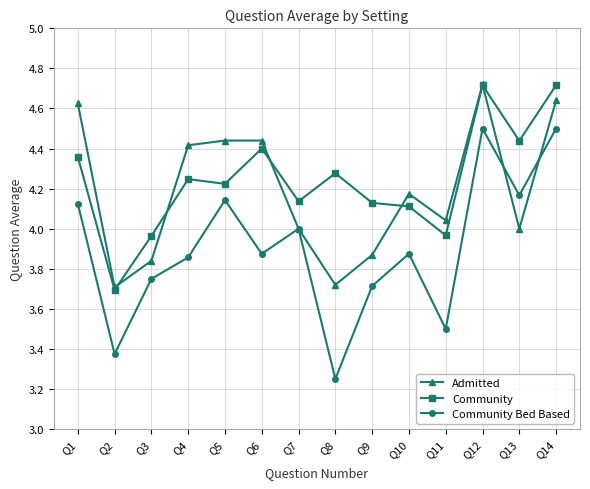

At how many categories does at least one series exceed 4?

12